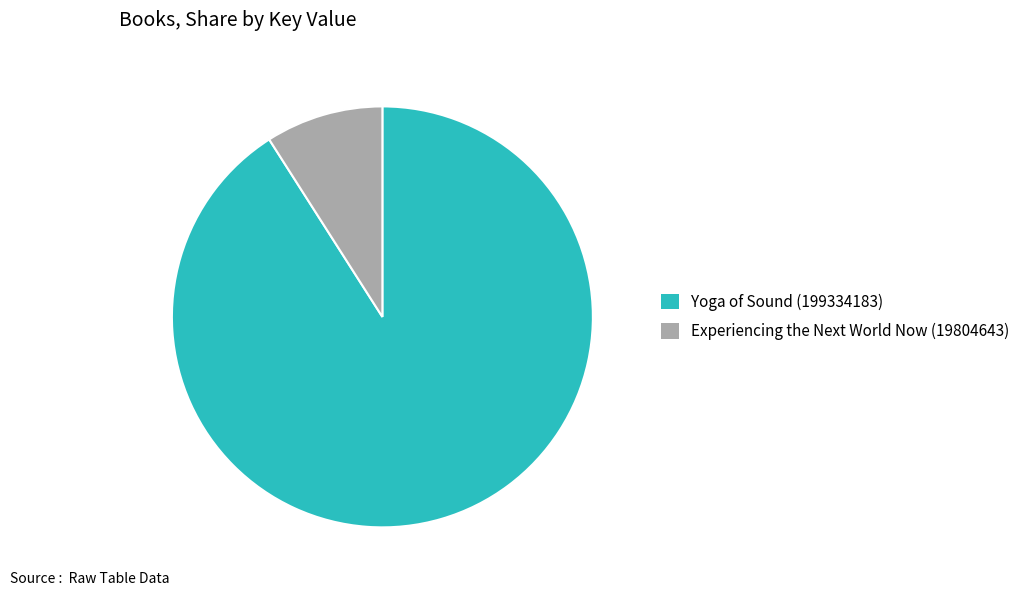

Which category has the biggest portion of the pie?

Yoga of Sound (199334183)